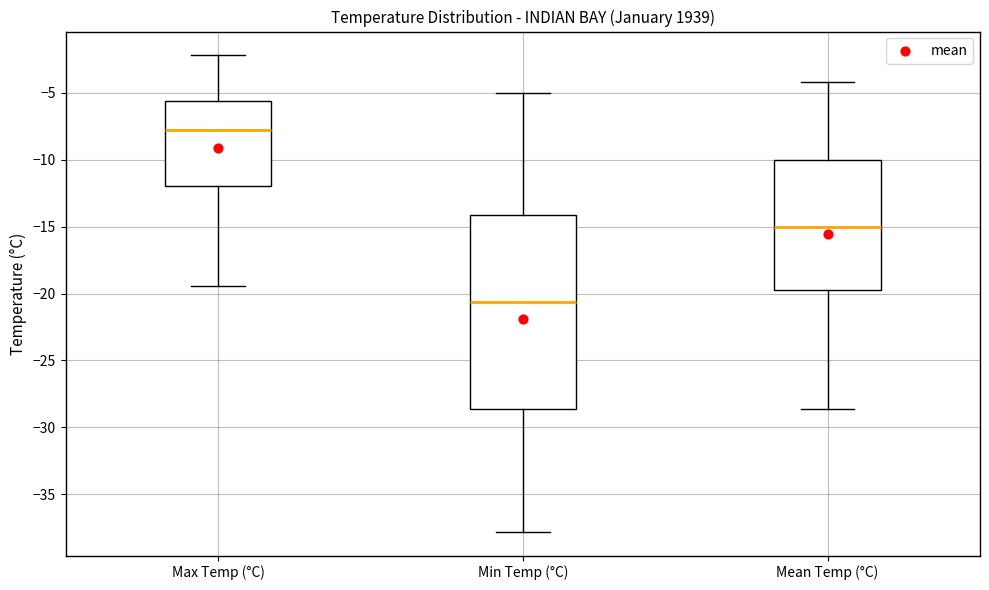

Reading left to right, read every box against the y-axis: the position of its median line, the range the box covers, and the ends of its whiskers. The values are not printed on the chart, so give them approximately, as read against the axis.

Max Temp (°C): median -8.0, box -12.0 to -5.5, whiskers -19.5 to -2.0
Min Temp (°C): median -20.5, box -28.5 to -14.0, whiskers -38.0 to -5.0
Mean Temp (°C): median -15.0, box -19.5 to -10.0, whiskers -28.5 to -4.0